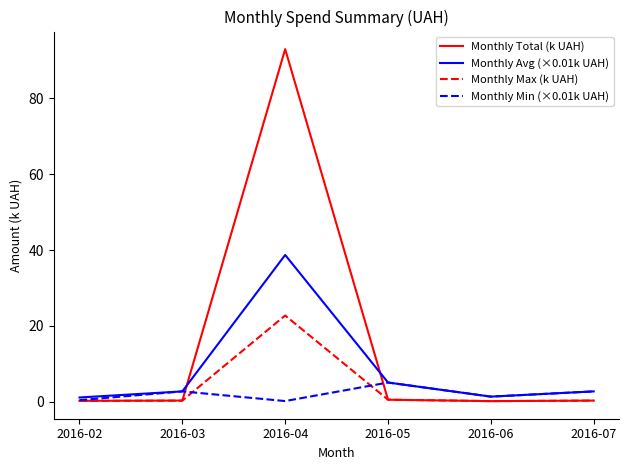

Does the chart display data point markers on the line(s)?

No